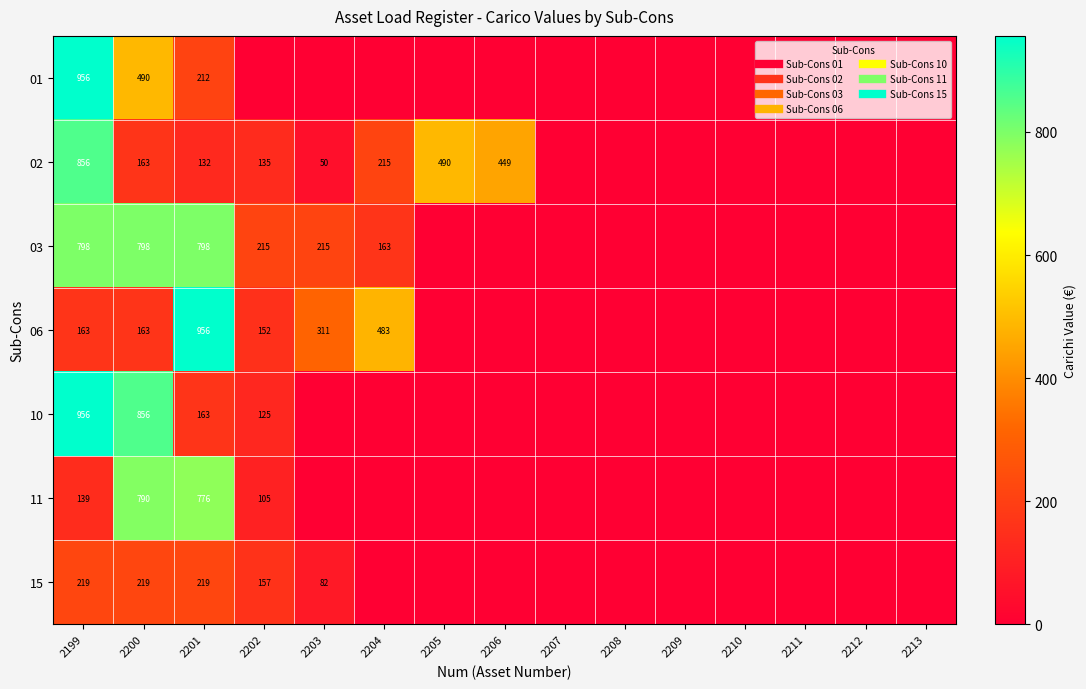

Rank the series by their maximum value, from highest to lowest.

01, 06, 10, 02, 03, 11, 15